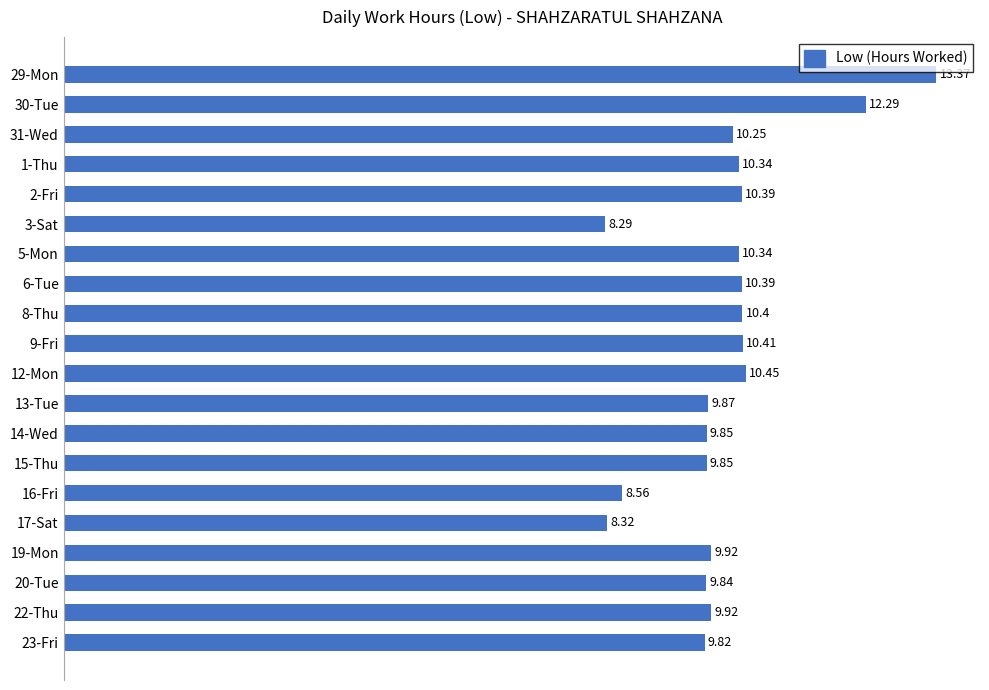

What is the sum of all values?

202.9